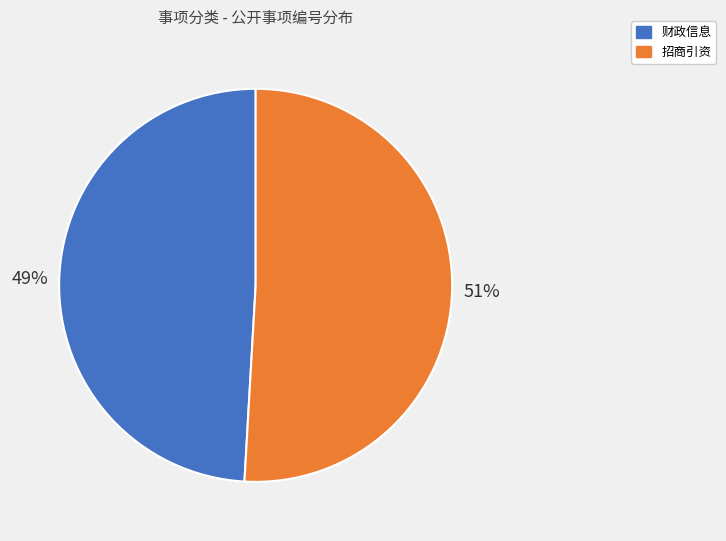

Combined, do 招商引资 and 财政信息 account for over 50%?

Yes